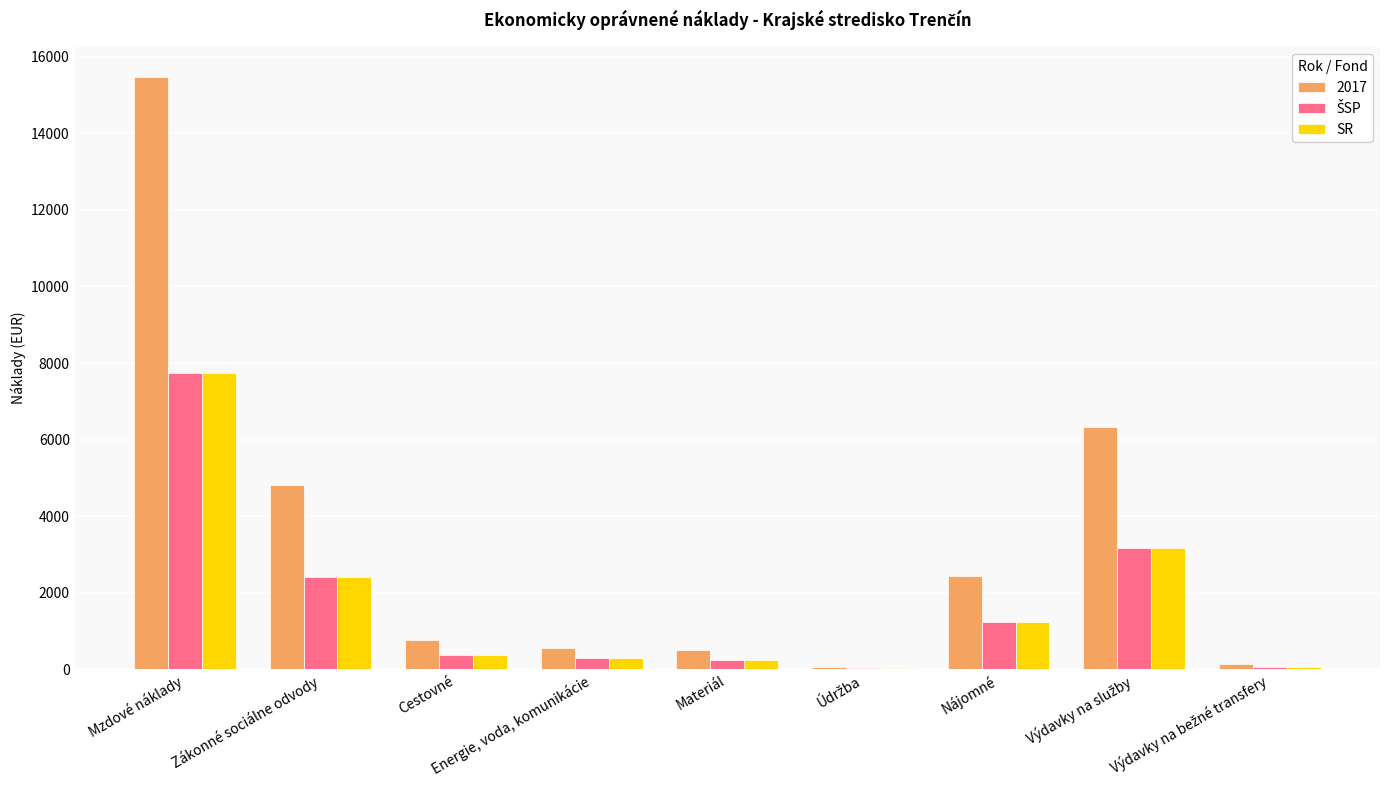

Which series has the largest total across all categories?

2017